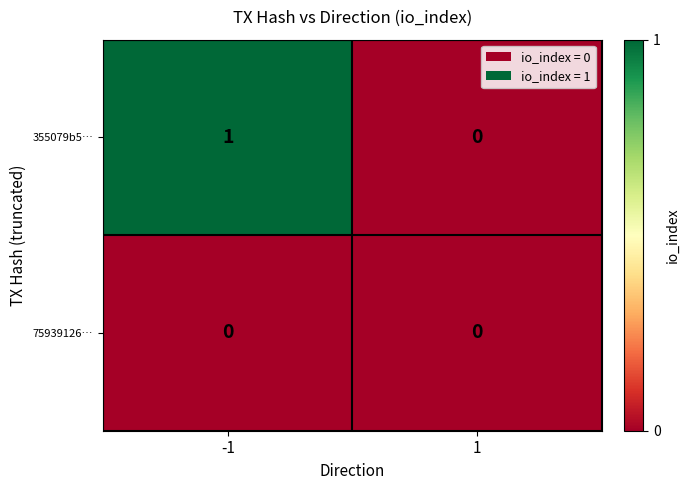

List the series in order of their peak value, highest first.

355079b5…, 75939126…